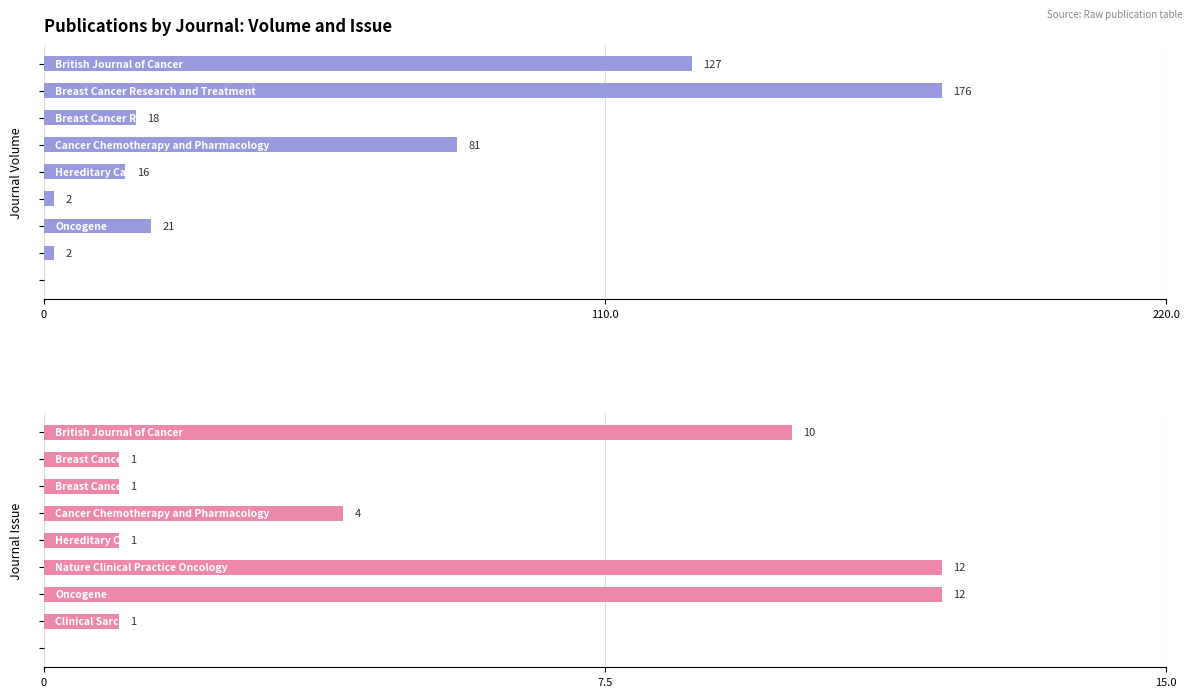

What is the difference between the maximum and second lowest values in the Journal Volume series?

174